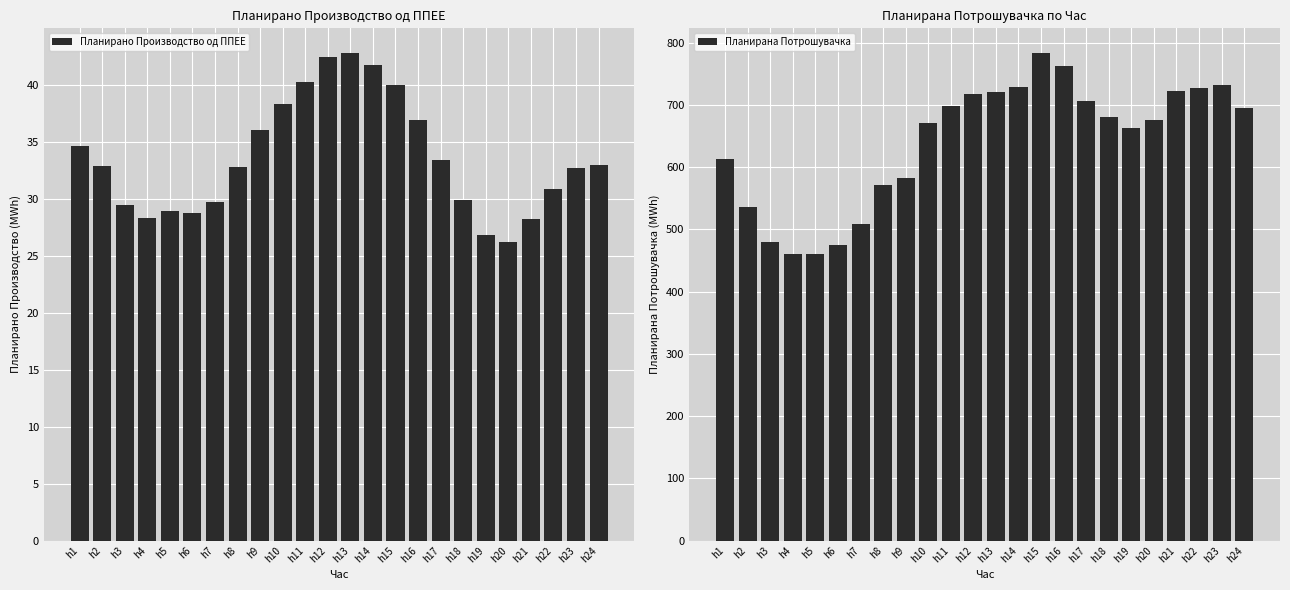

Which series has the largest range (max minus min)?

Планирана Потрошувачка